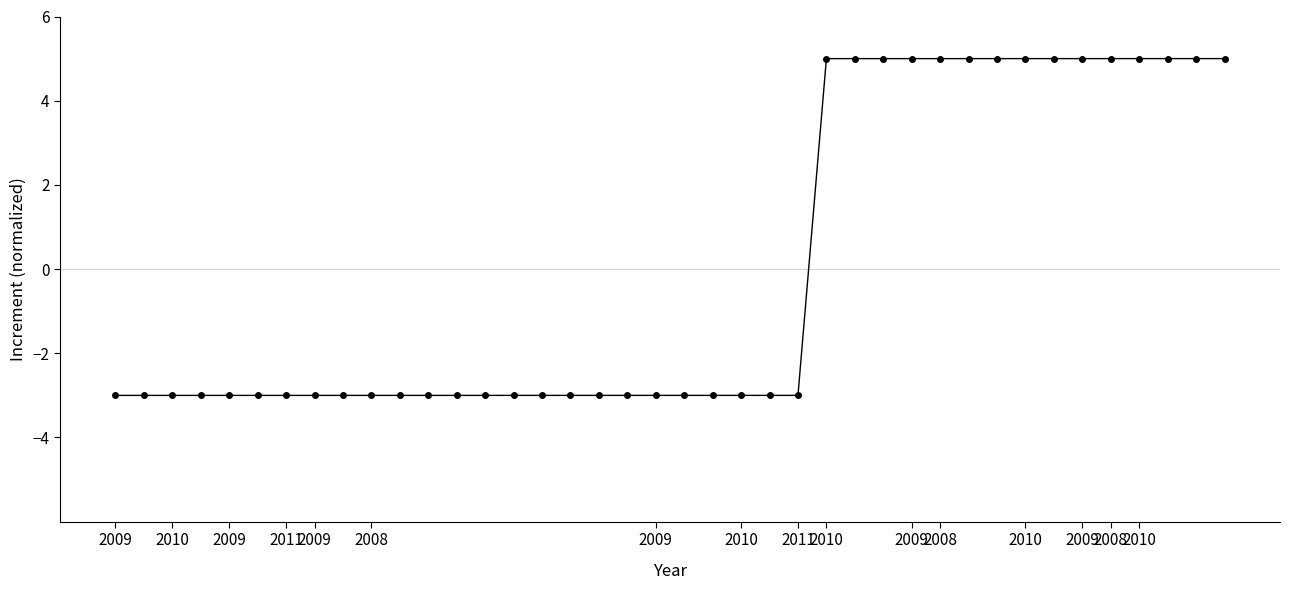

What is the value of the 35th point from the left?

5.0